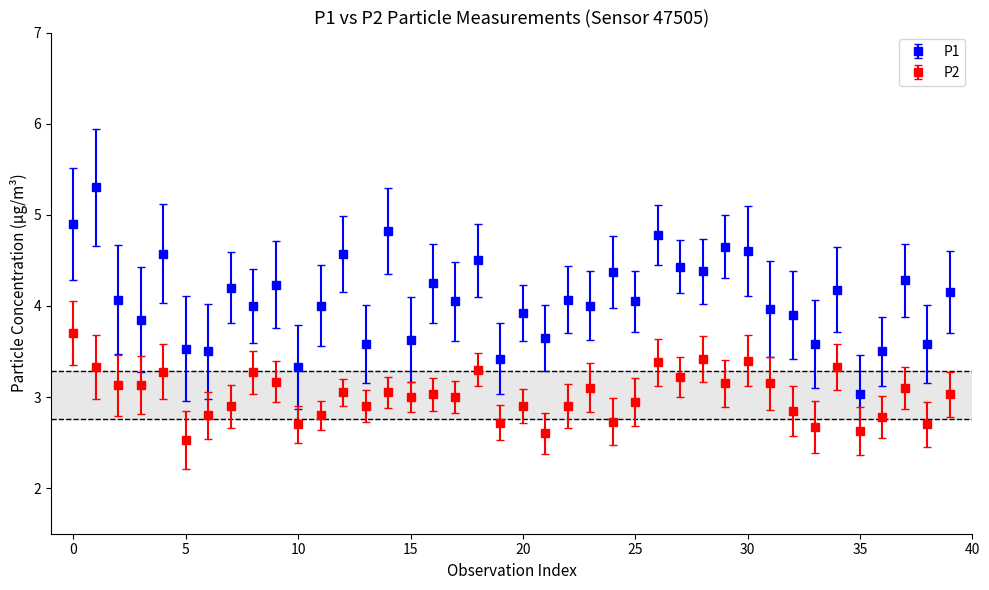

What is the value of the P1 point at the 24th from the left?

4.0